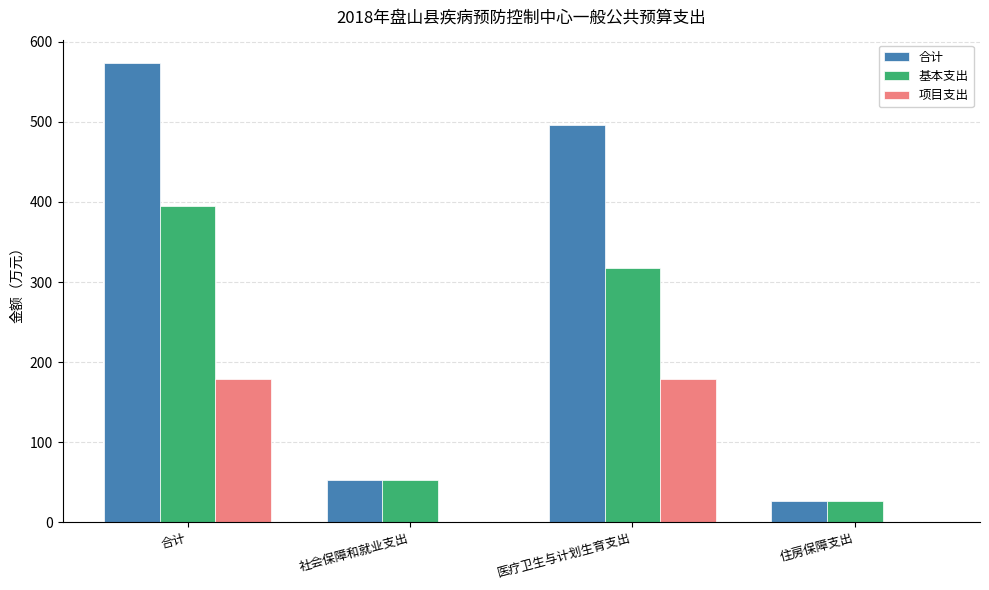

What is the sum of the 基本支出 values at 医疗卫生与计划生育支出 and 社会保障和就业支出?

369.3